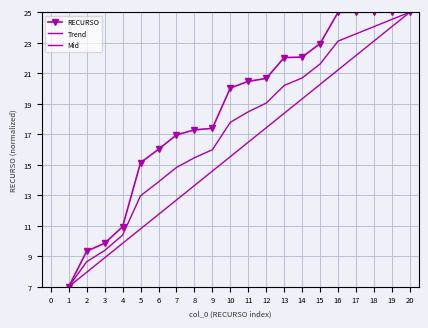

Does the chart have visible grid lines?

Yes